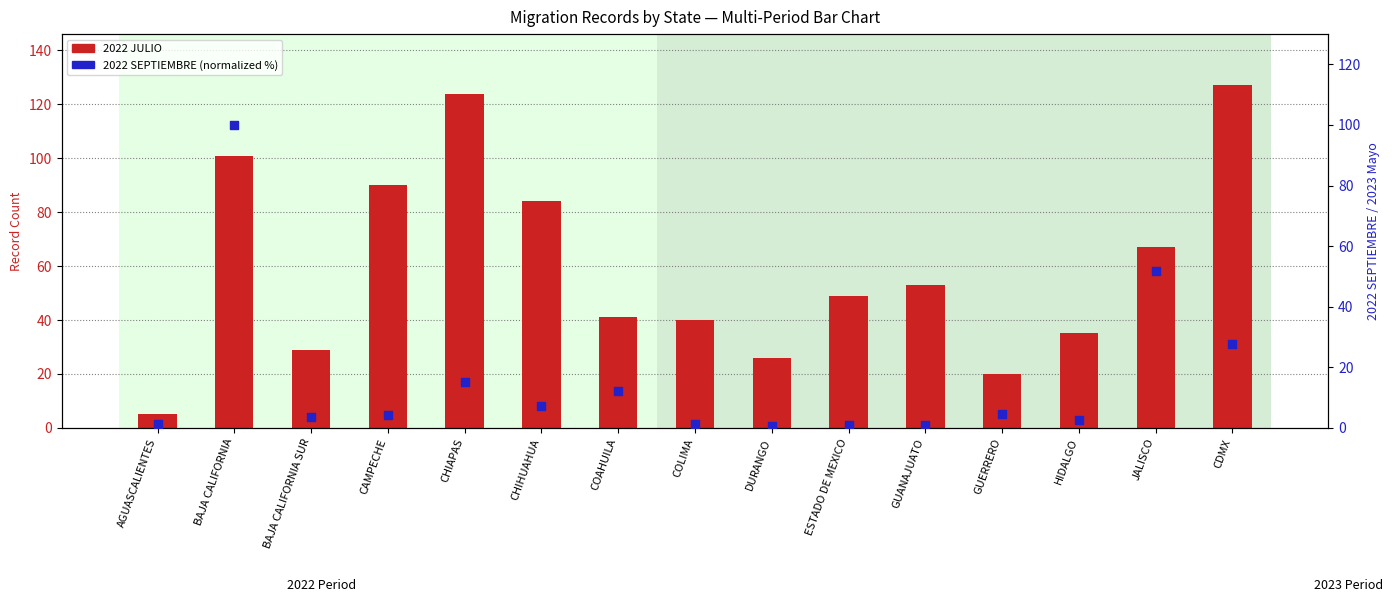

Is the value of 2022 SEPTIEMBRE at COLIMA greater than the value of 2022 JULIO at CHIAPAS?

No